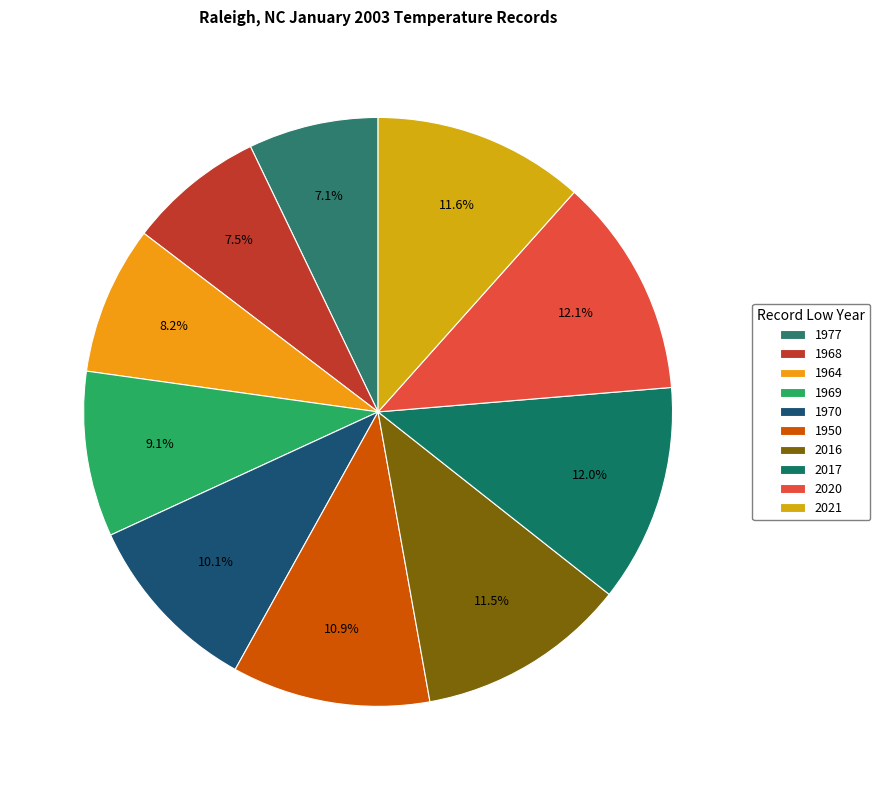

How much of the chart is everything except 1950?

89.1%